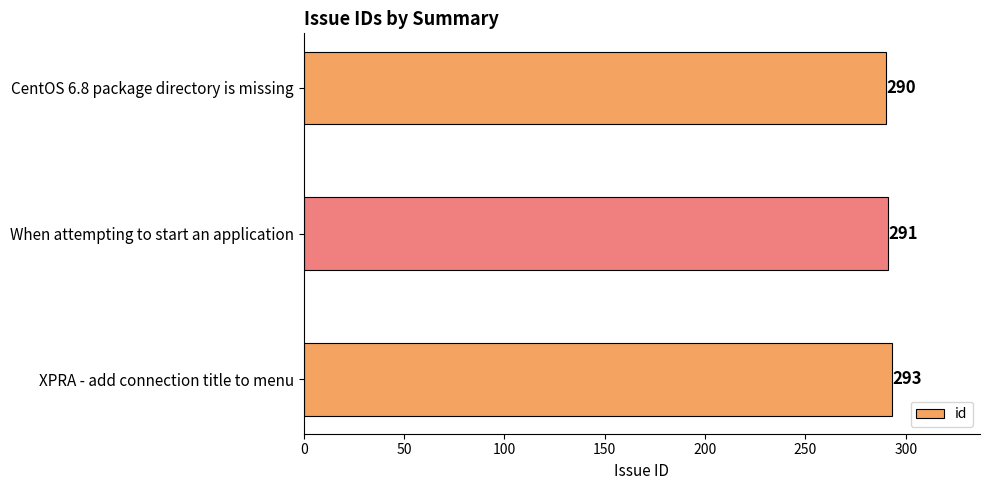

List the labels in order of value, smallest first.

CentOS 6.8 package directory is missing, When attempting to start an application, XPRA - add connection title to menu